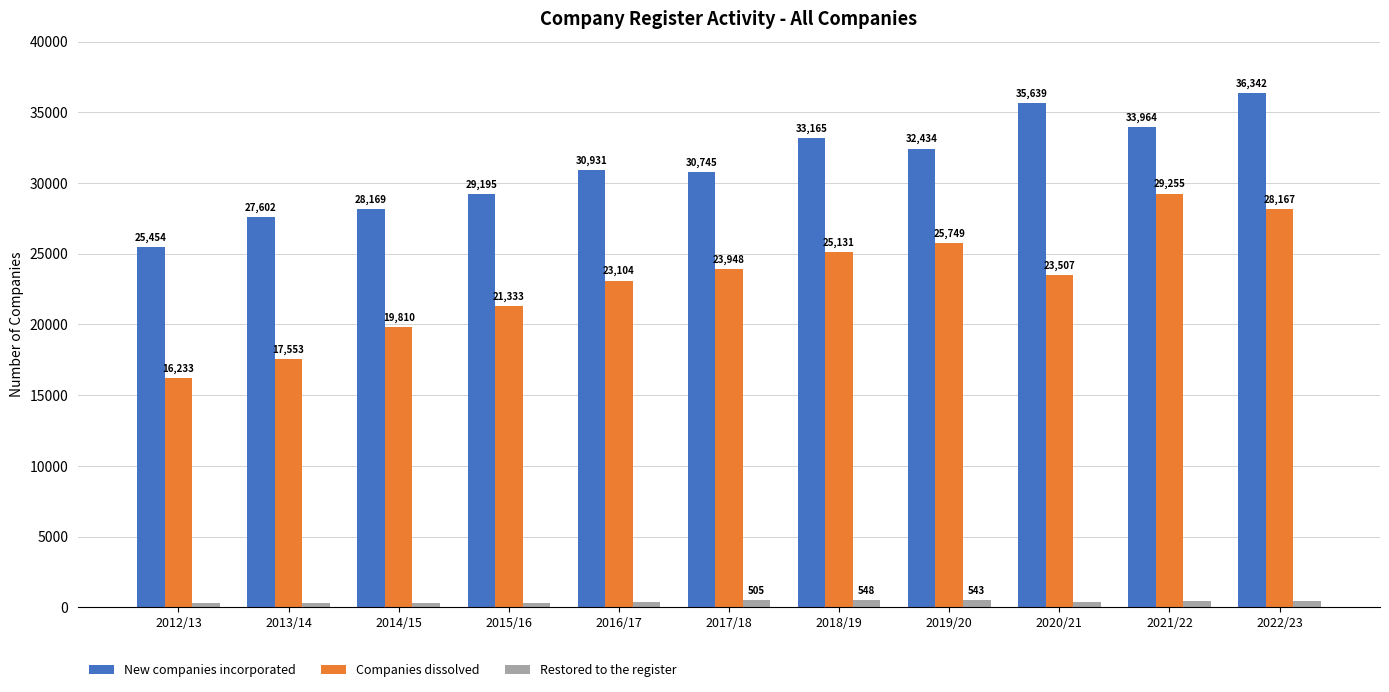

What position from the left is 2021/22?

10